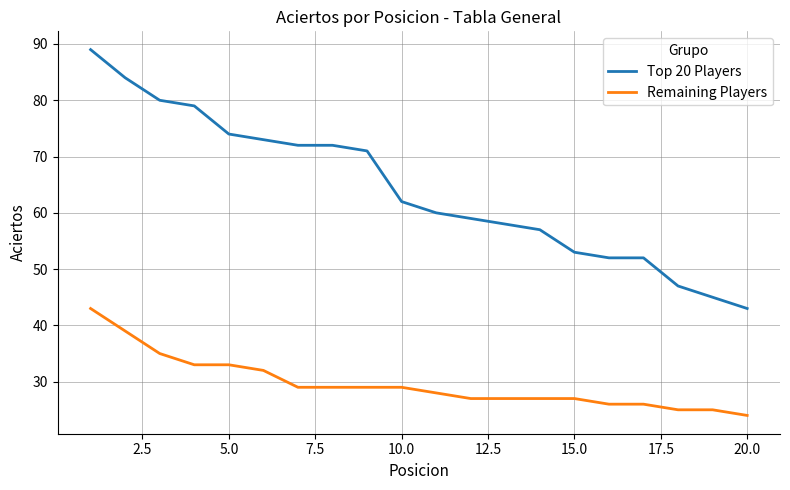

List the series in order of their overall mean, highest first.

Top 20 Players, Remaining Players